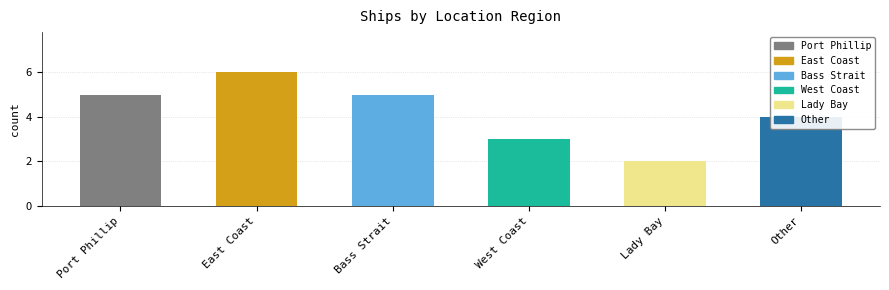

Rank the categories by value from highest to lowest.

East Coast, Port Phillip, Bass Strait, Other, West Coast, Lady Bay